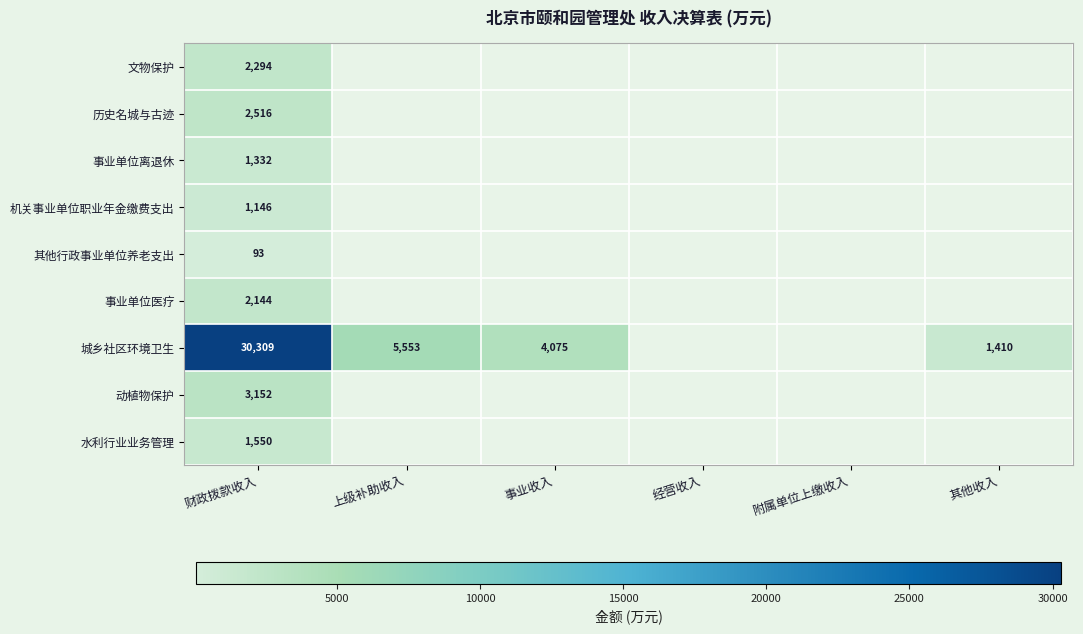

What is the difference between the highest and lowest values at 事业收入?

4075.0